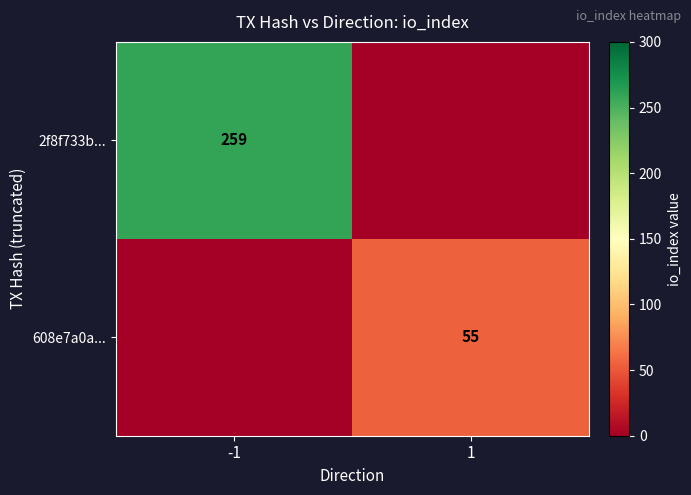

What is the difference between the highest and lowest values at 1?

55